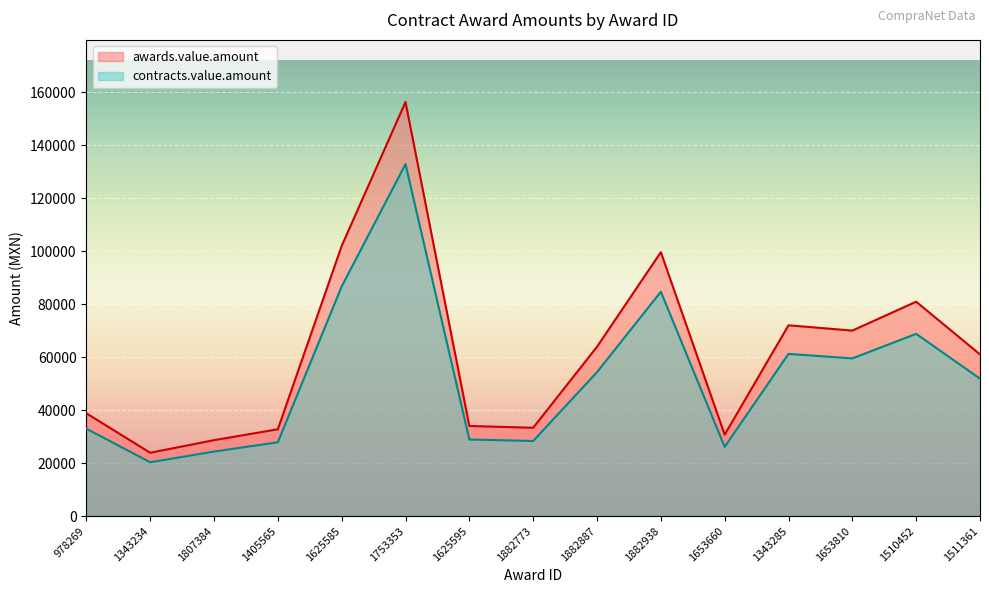

Reading right to left, what are all the values shown in this chart?

awards.value.amount: 61000.0	80906.0	70000.0	72000.0	30720.0	99600.0	63900.0	33326.8	34000.0	156270.0	101958.6	32758.6	28642.5	23890.0	38793.1
contracts.value.amount: 51850.0	68770.1	59500.0	61200.0	26112.0	84660.0	54315.0	28327.8	28900.0	132829.5	86664.8	27844.8	24346.1	20306.5	32974.1